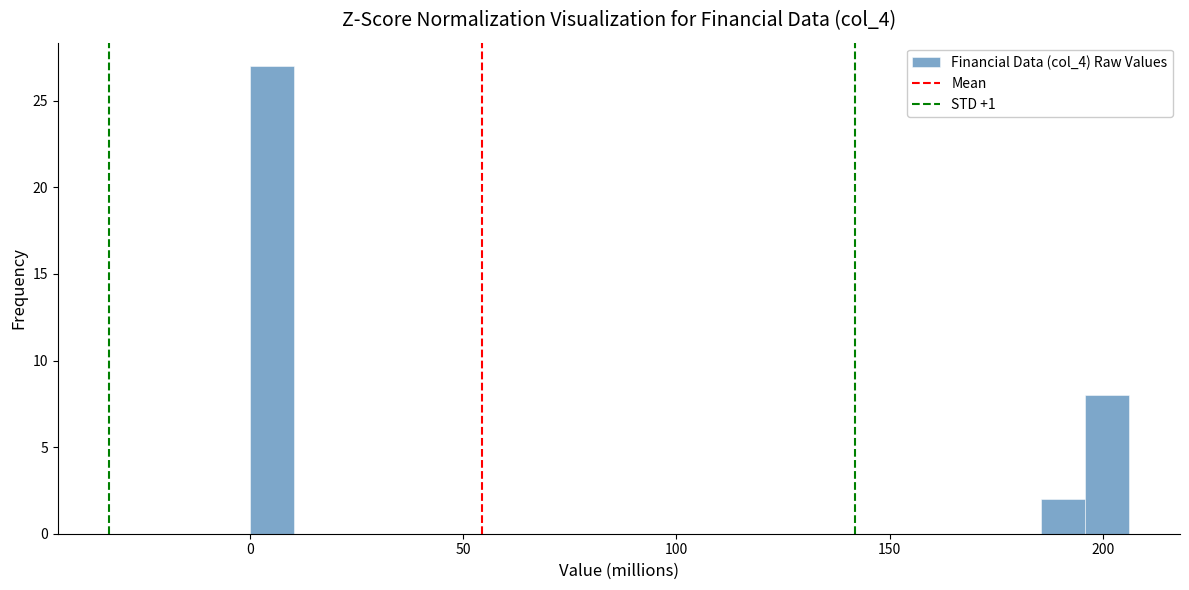

Around what value on the x-axis is the tallest bar? Give the approximate position of its centre, as read against the axis.

5